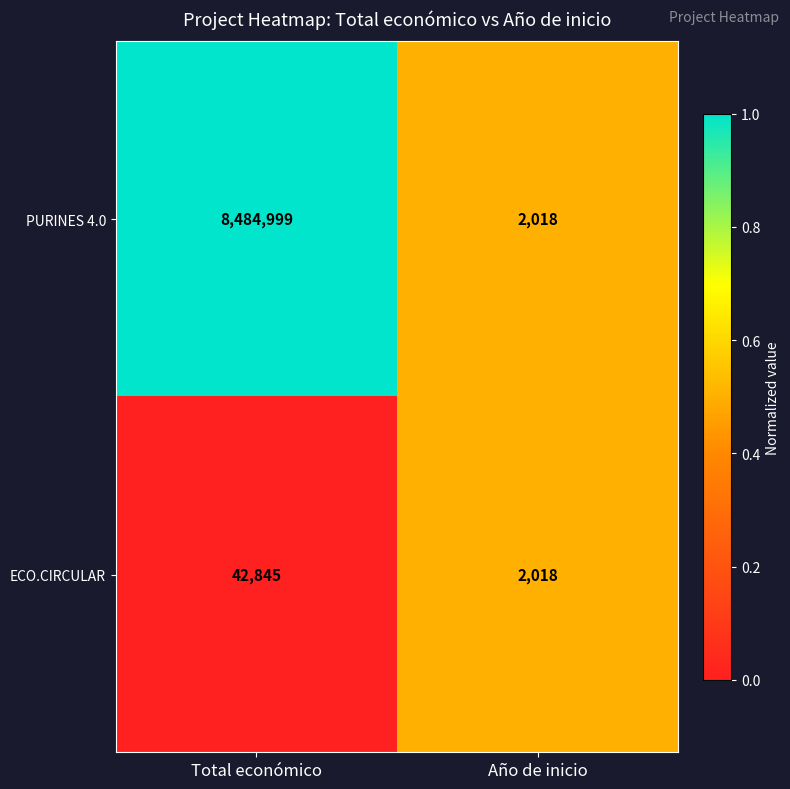

Where is ECO.CIRCULAR nearest to the value 22431?

Año de inicio